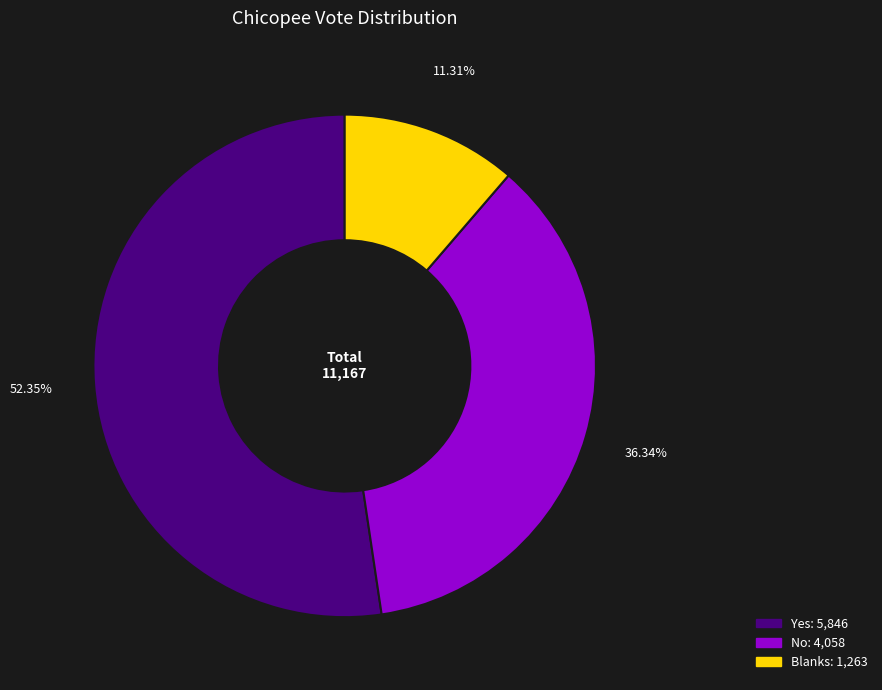

To the nearest percent, what is the average slice percentage?

33%